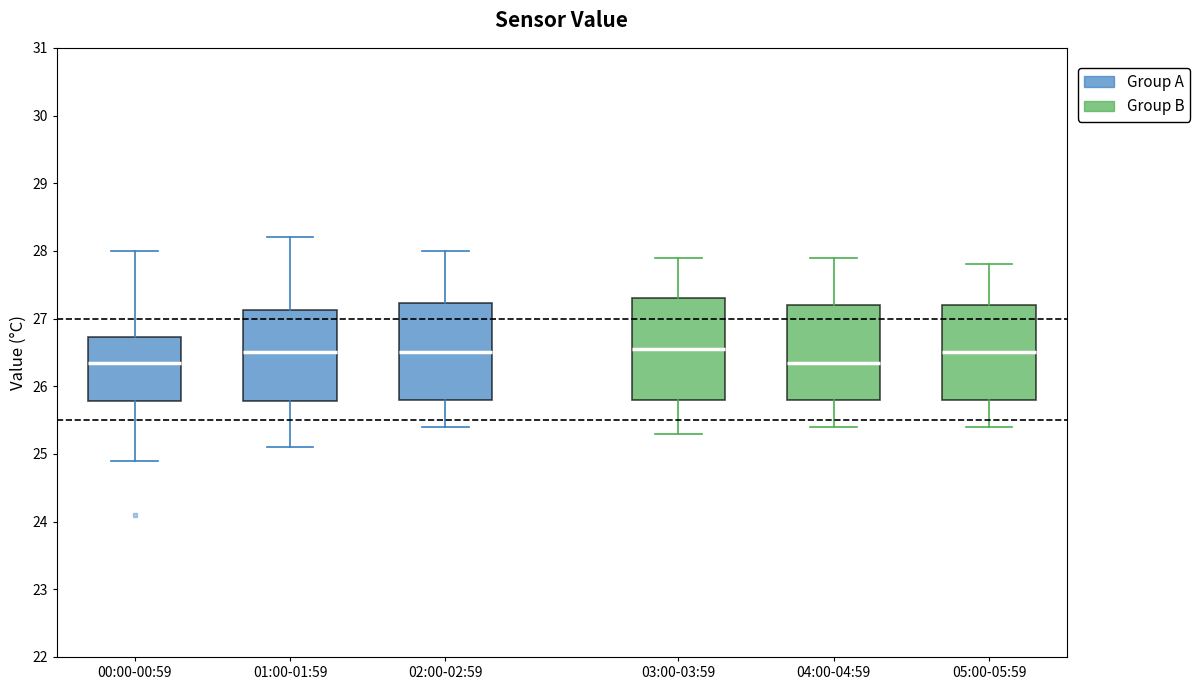

Reading left to right, transcribe this box plot: for each box, give where its median line is, the range the box spans, and where its two whiskers end, as read against the y-axis. The values are not printed on the chart, so give them approximately, as read against the axis.

00:00-00:59: median 26.4, box 25.8 to 26.7, whiskers 24.9 to 28.0
01:00-01:59: median 26.5, box 25.8 to 27.1, whiskers 25.1 to 28.2
02:00-02:59: median 26.5, box 25.8 to 27.2, whiskers 25.4 to 28.0
03:00-03:59: median 26.6, box 25.8 to 27.3, whiskers 25.3 to 27.9
04:00-04:59: median 26.4, box 25.8 to 27.2, whiskers 25.4 to 27.9
05:00-05:59: median 26.5, box 25.8 to 27.2, whiskers 25.4 to 27.8